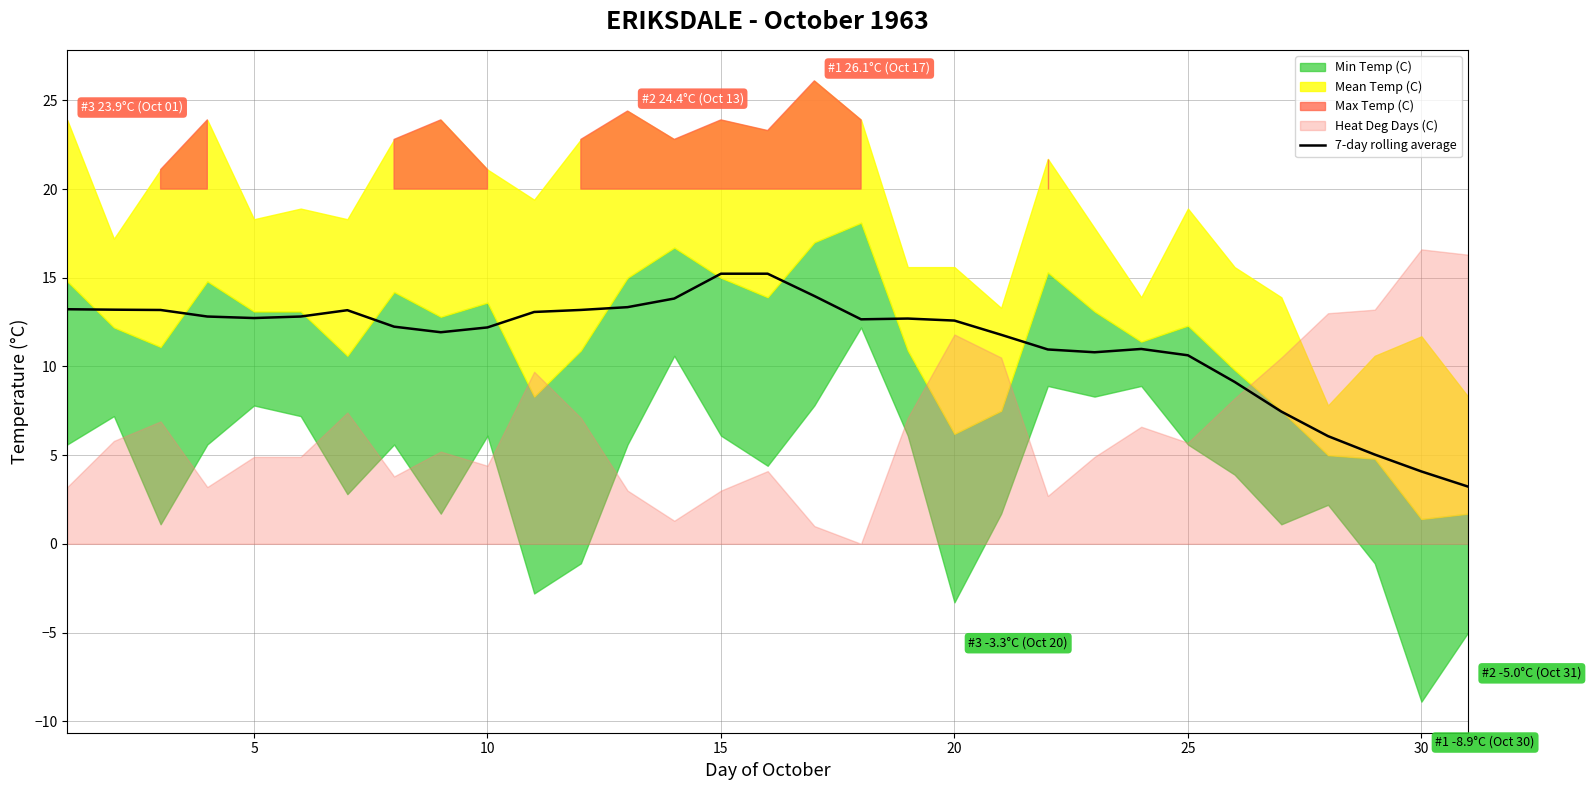

Reading left to right, list all the values displayed in this chart.

13.2	13.2	13.2	12.8	12.7	12.8	13.2	12.2	11.9	12.2	13.1	13.2	13.3	13.8	15.2	15.2	14.0	12.7	12.7	12.6	11.8	11.0	10.8	11.0	10.6	9.1	7.5	6.1	5.0	4.1	3.2